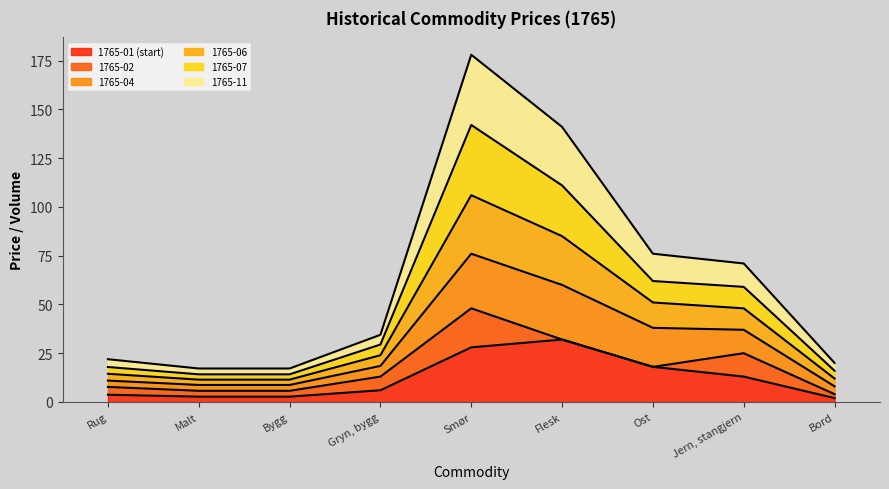

The value of 1765-01 (start) at Gryn, bygg is 6.0. True or false?

True